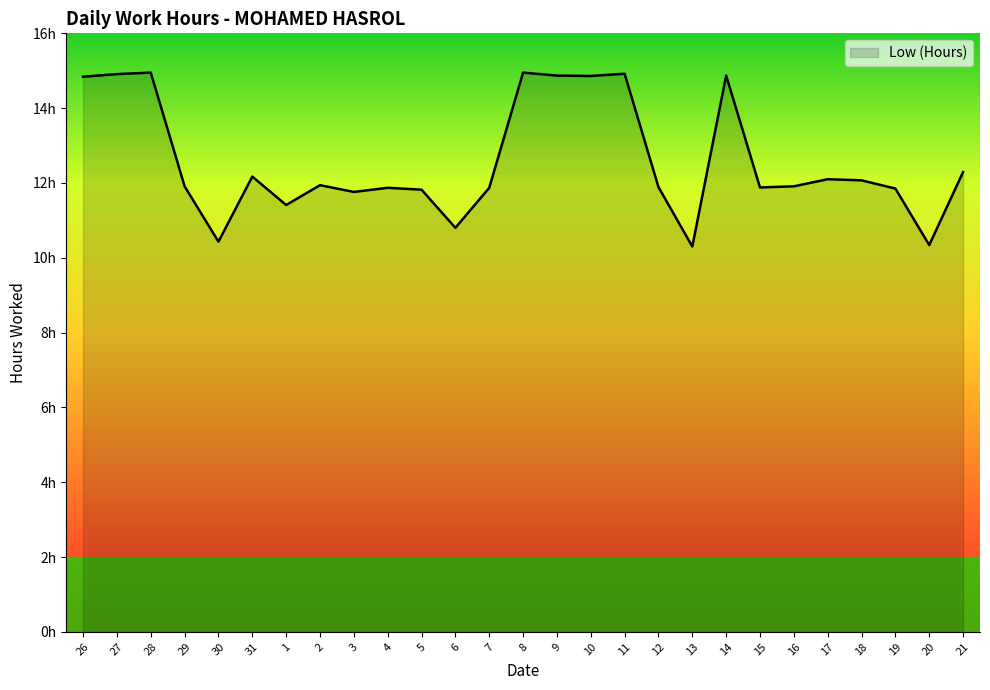

What is the difference between the values at 17 and 11?

2.8